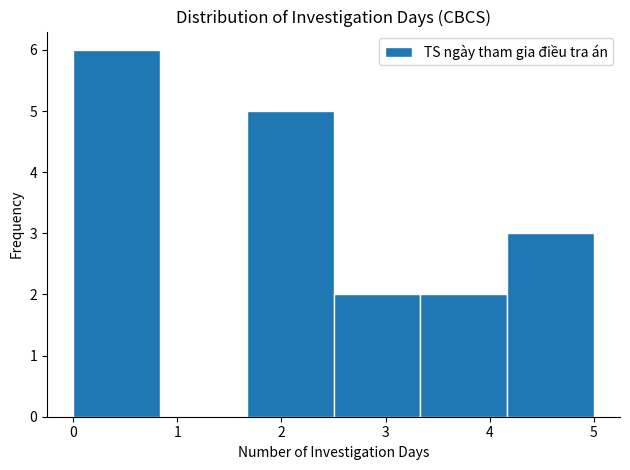

Reading left to right, list every bar in this chart as the range it spans on the x-axis followed by its height. Neither the bar edges nor the heights are printed on the chart, so give them approximately, as read against the axes.

0.0 to 0.8: 6
0.8 to 1.7: 0
1.7 to 2.5: 5
2.5 to 3.3: 2
3.3 to 4.2: 2
4.2 to 5.0: 3